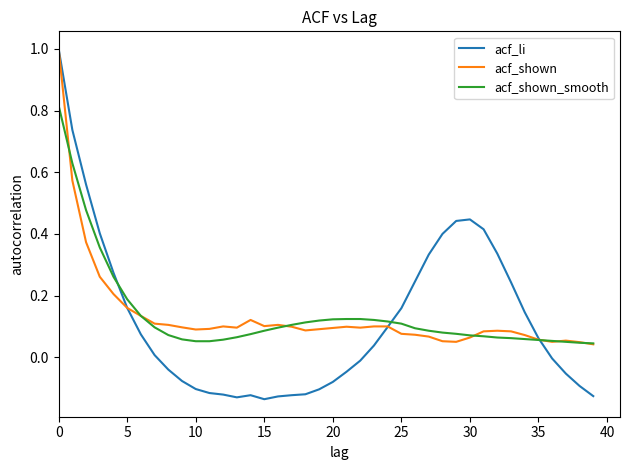

What is the highest value of the acf_shown series?

1.0